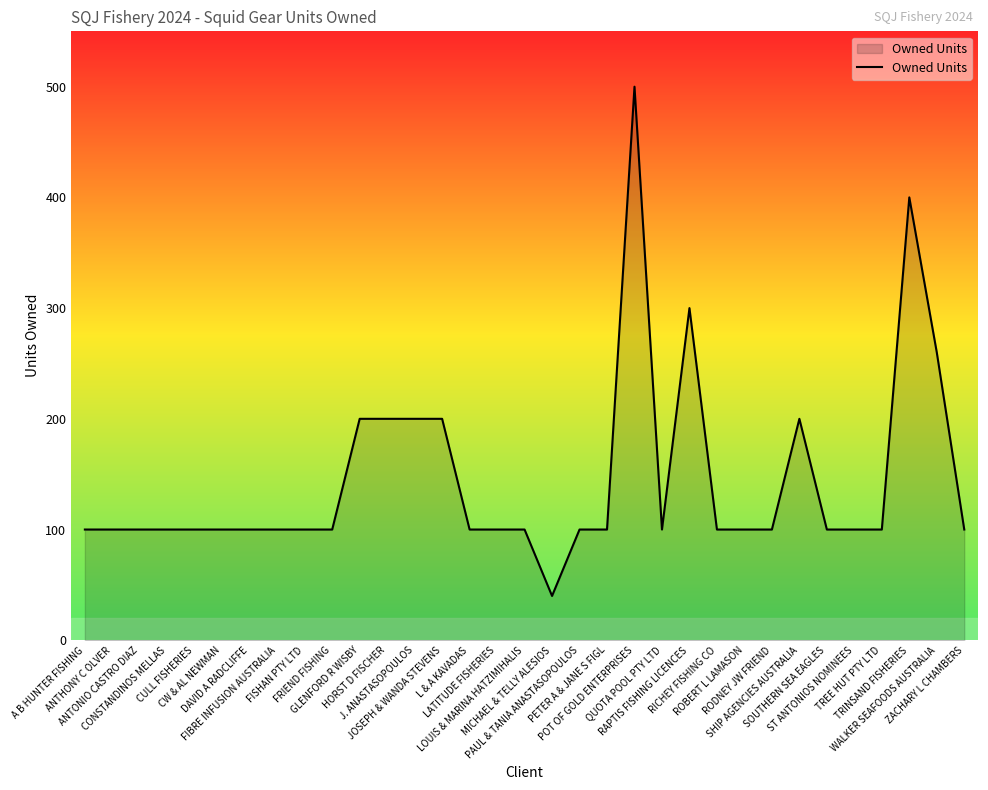

Count the values in the range 100 to 200.

28